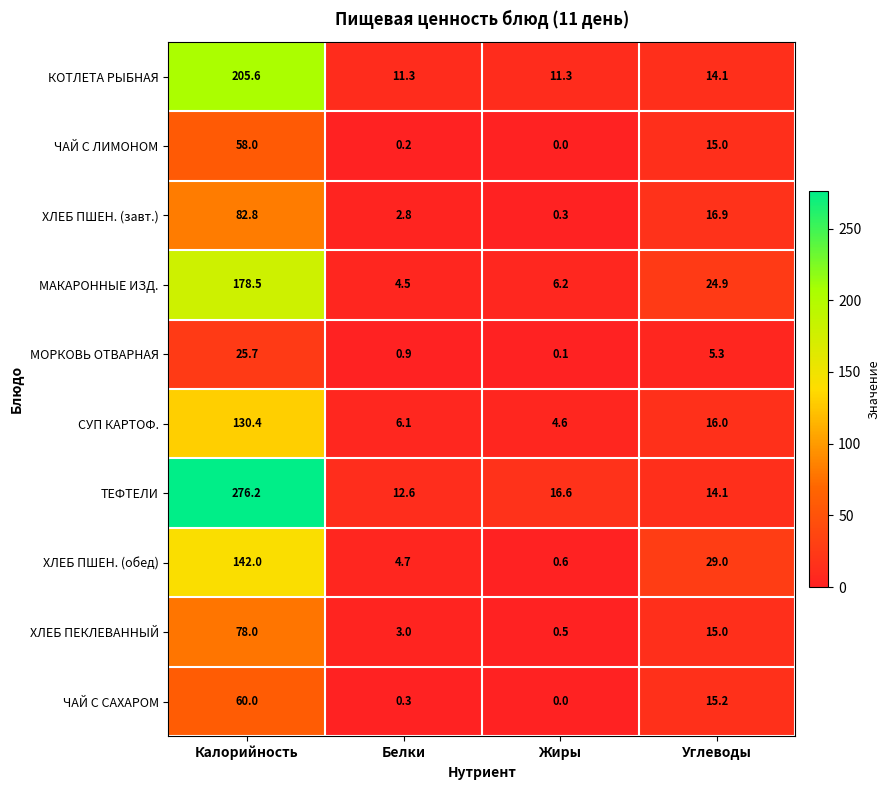

What is the maximum value for СУП КАРТОФ.?

130.4